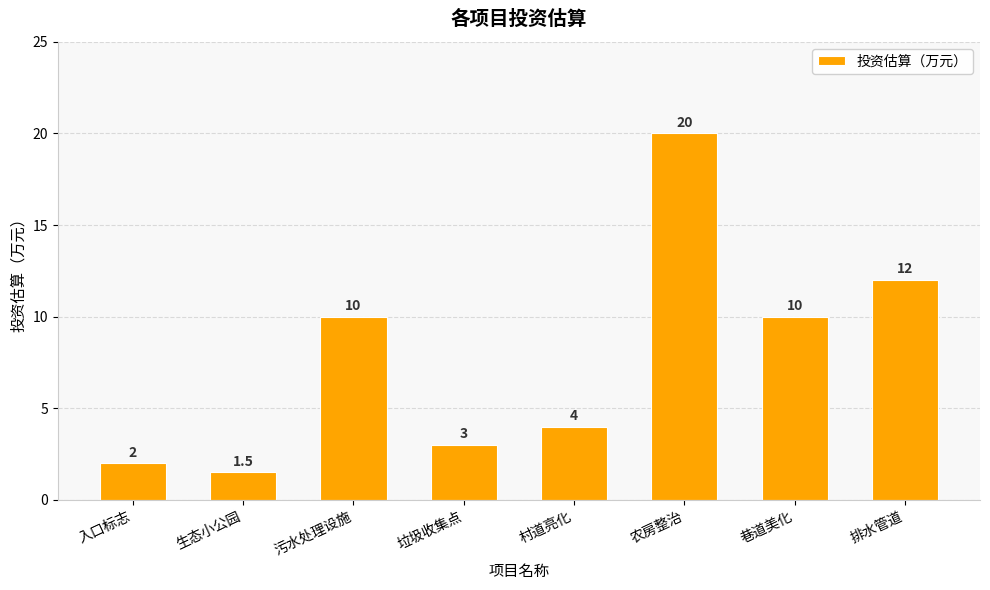

Which category has the highest value across all series?

农房整治